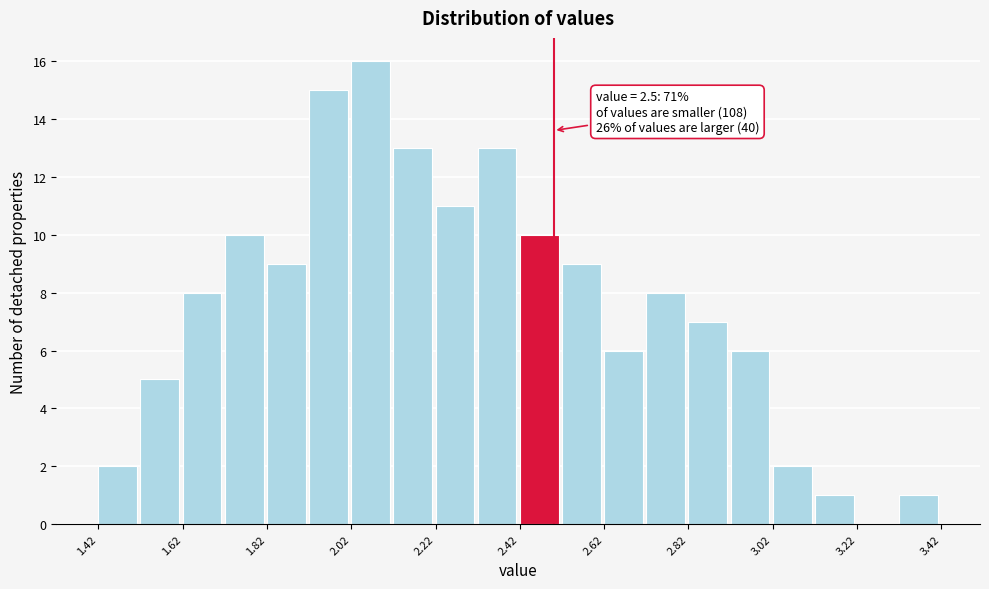

Which range on the x-axis has the tallest bar?

2.02 to 2.12